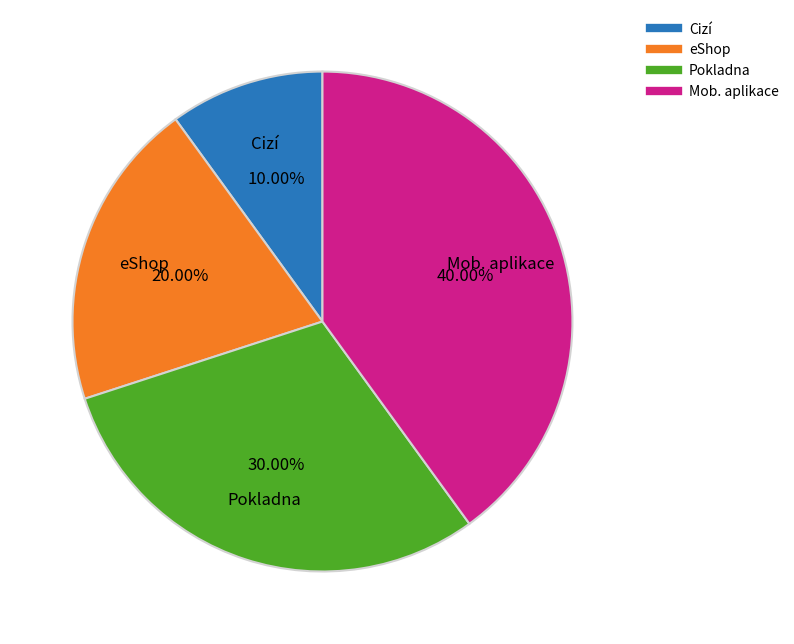

Which slice is the largest?

Mob. aplikace